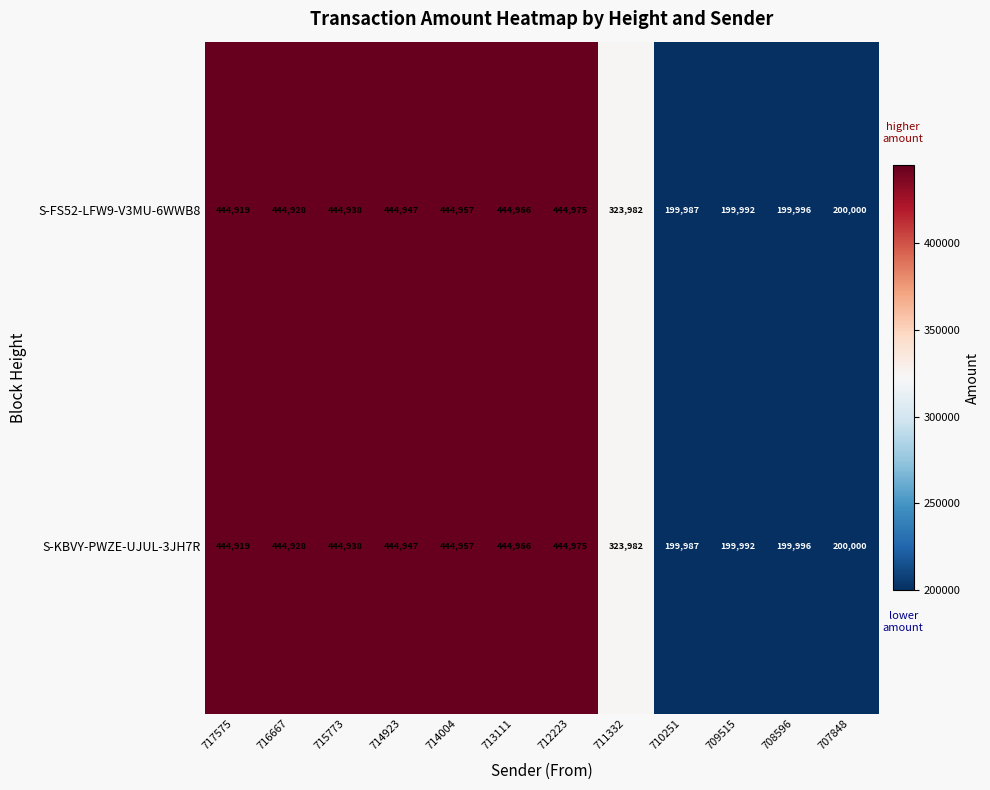

The value of S-KBVY-PWZE-UJUL-3JH7R at 717575 is 444919. True or false?

True